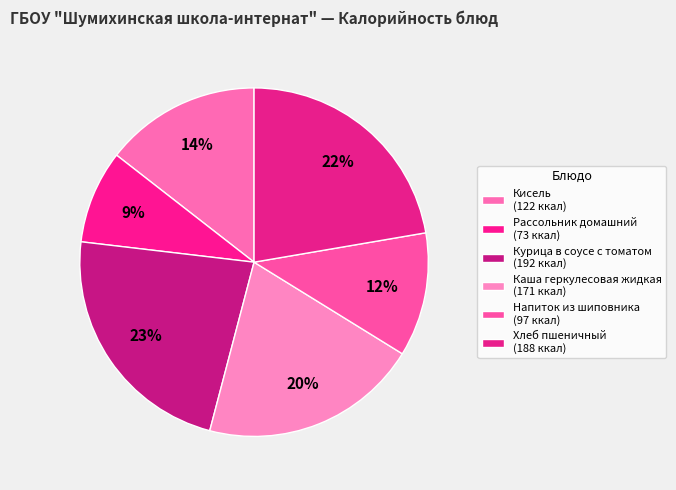

The Напиток из шиповника slice represents 12% of the pie. True or false?

True